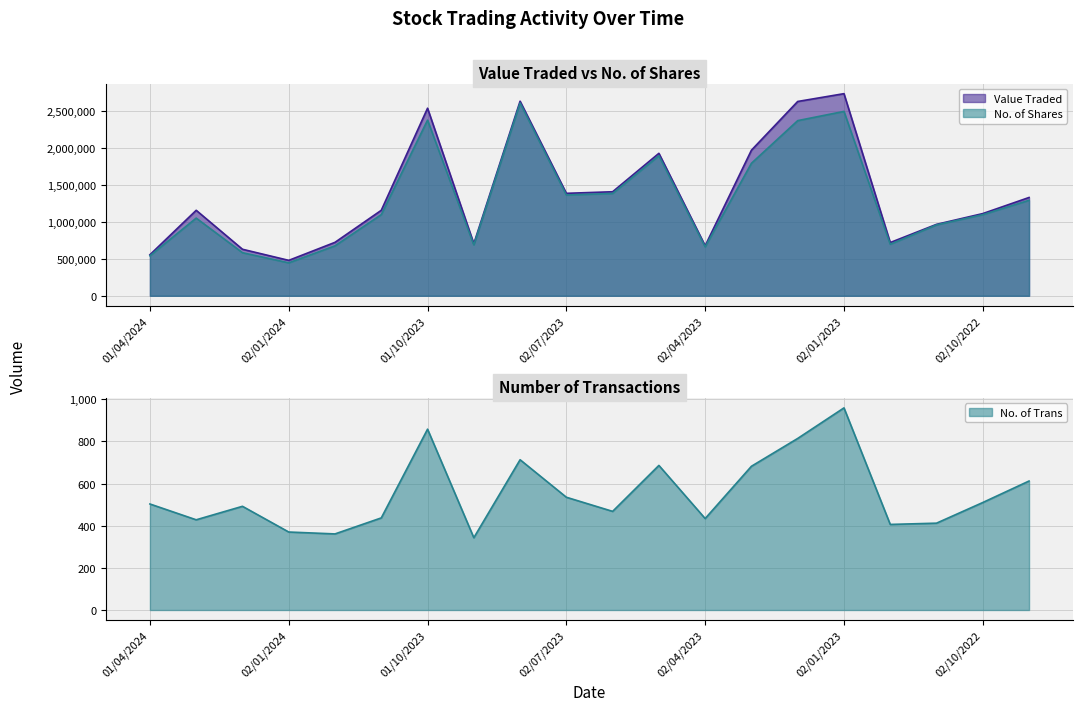

Is it true that Value Traded equals 1764598 at 01/11/2023?

False